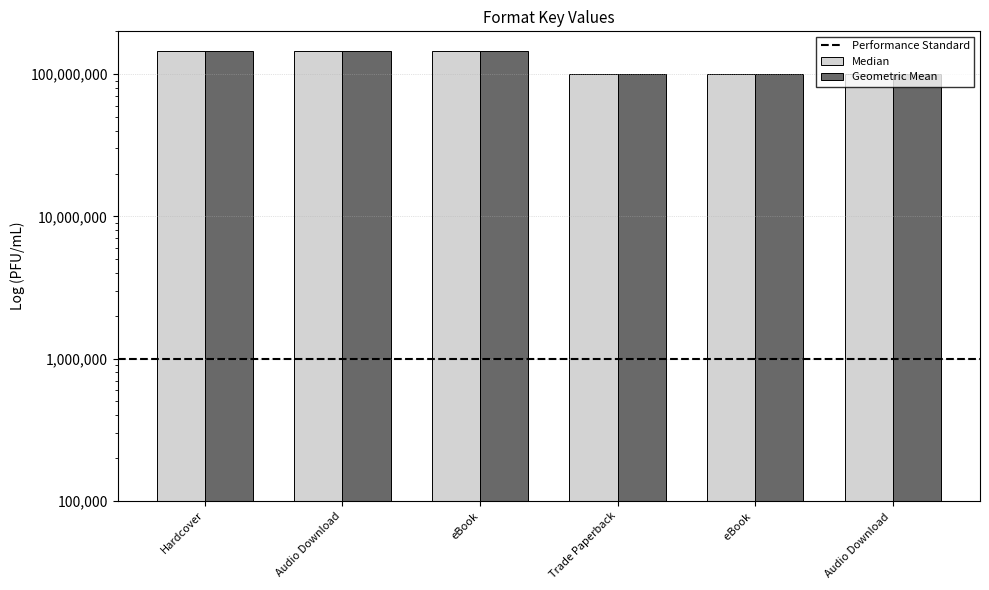

What is the label of the 3rd bar from the left?

eBook